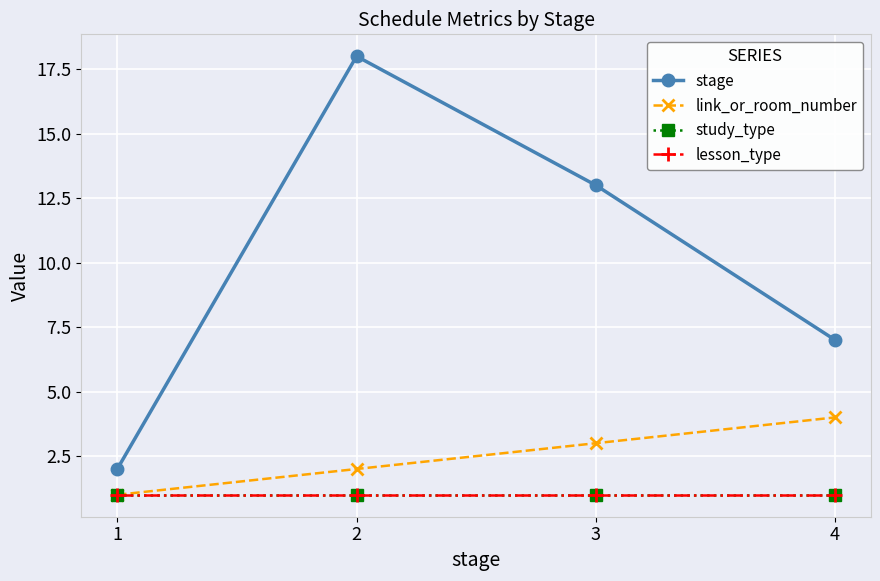

Is this an area chart (filled region under the line)?

No